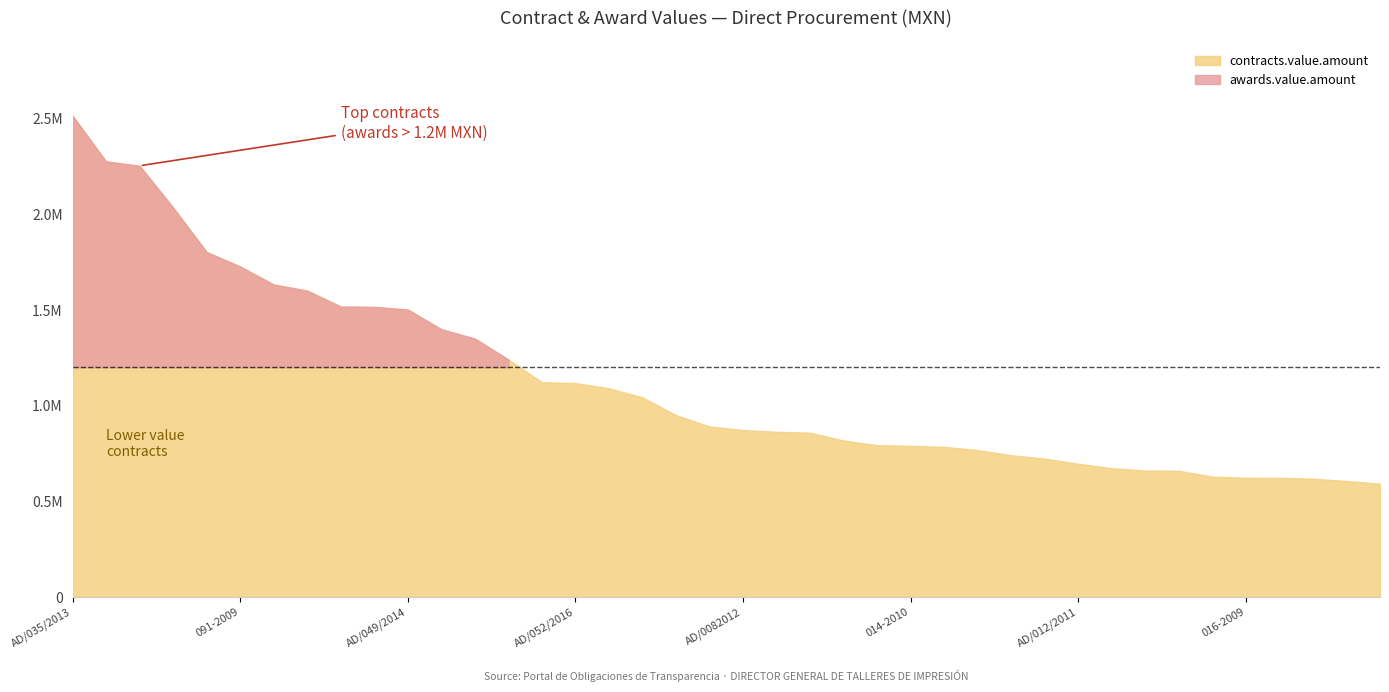

What is the value of the contracts.value.amount point at the 32nd from the left?

672800.0